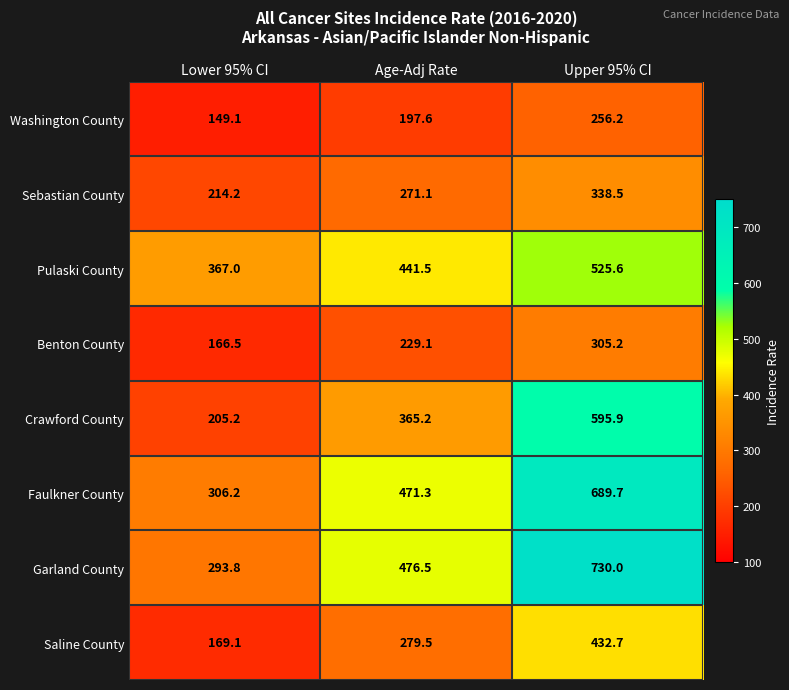

Which series has the largest total across all categories?

Garland County